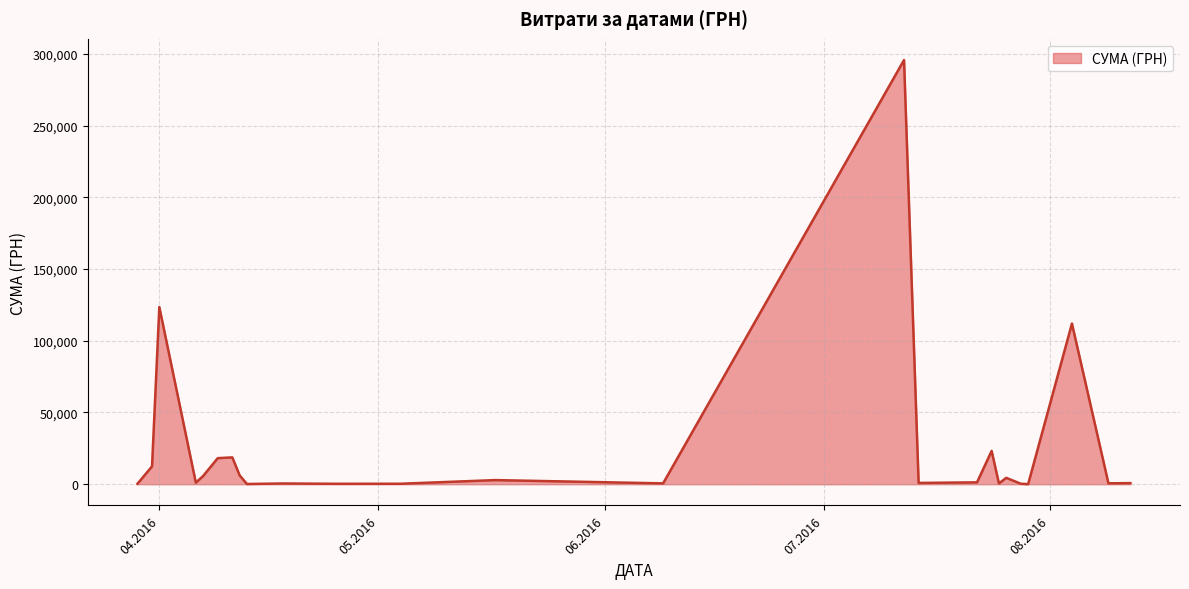

True or false: the data has more than 1 interior local peaks.

True